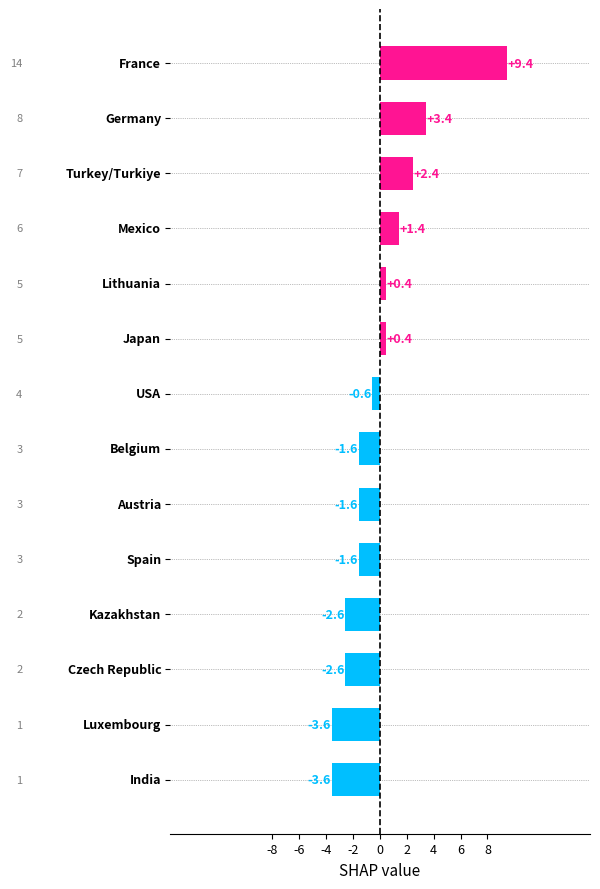

What is the greatest value displayed?

9.4